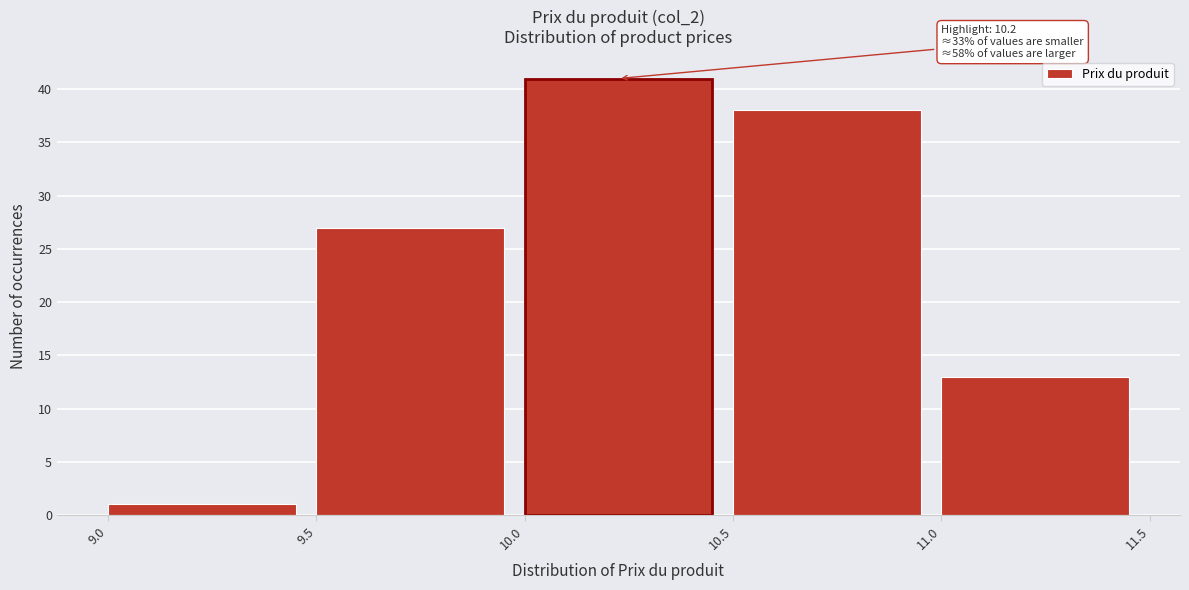

Which range on the x-axis has the tallest bar?

10.0 to 10.5